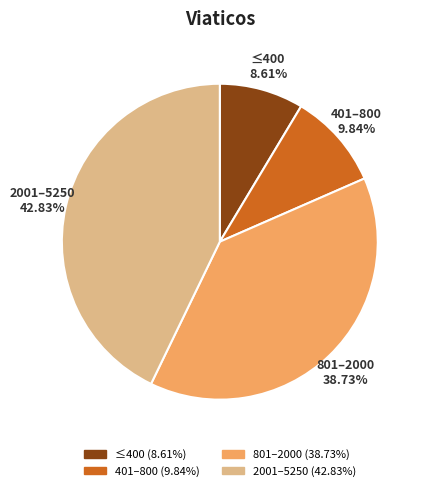

Do ≤400 (8.61%) and 801–2000 (38.73%) together represent more than half of the pie?

No